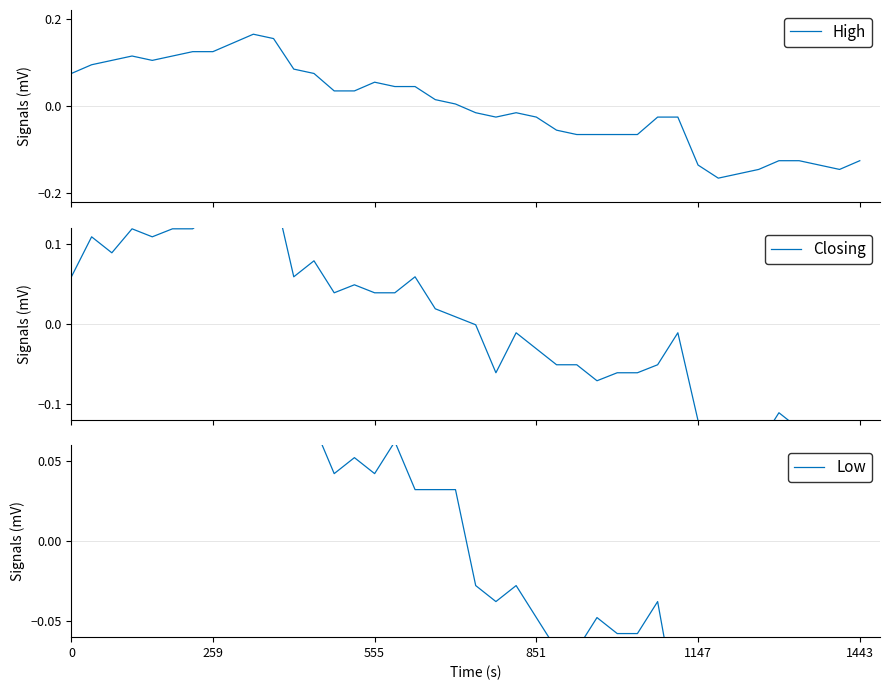

How many intersections are there between Closing and Low?

17